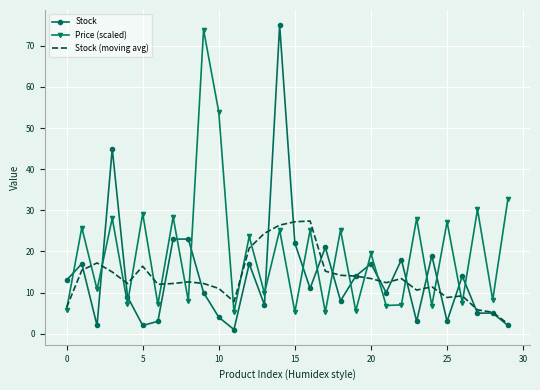

What is the maximum value shown in the chart?

75.0